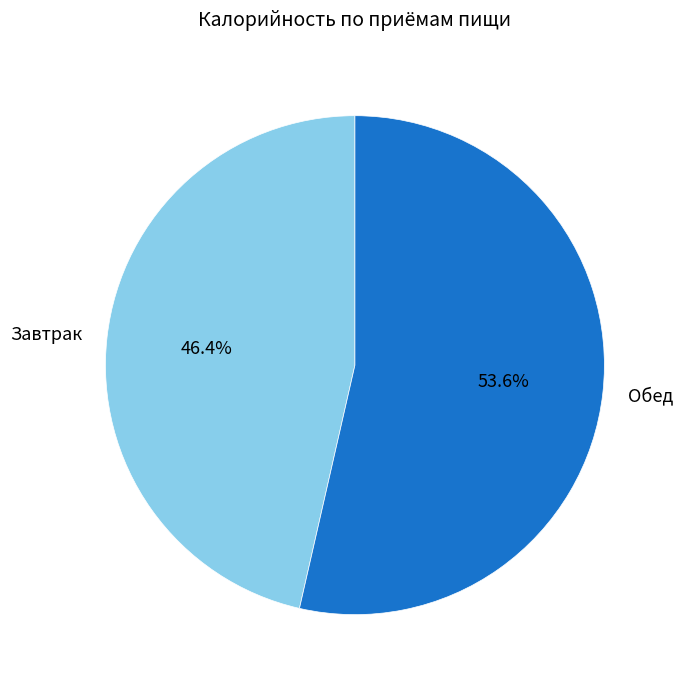

How many segments does this pie chart have?

2